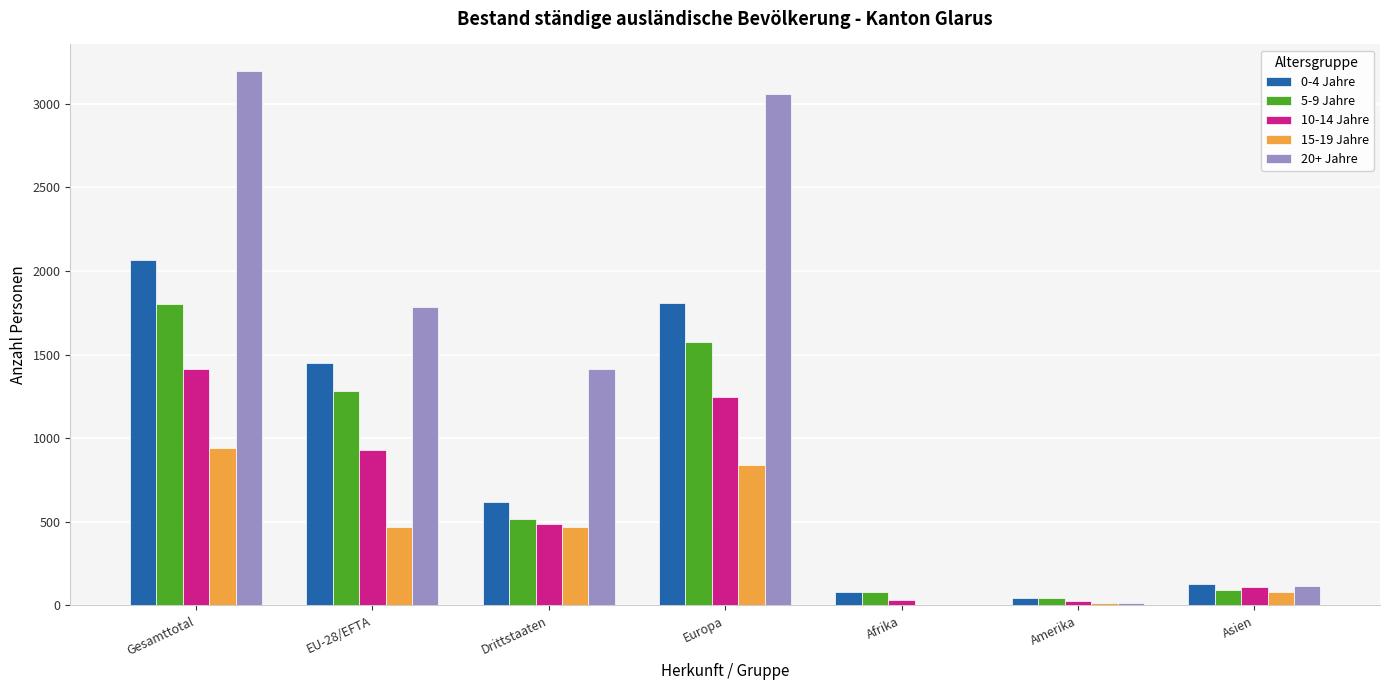

Is it true that 15-19 Jahre equals 940 at Gesamttotal?

True